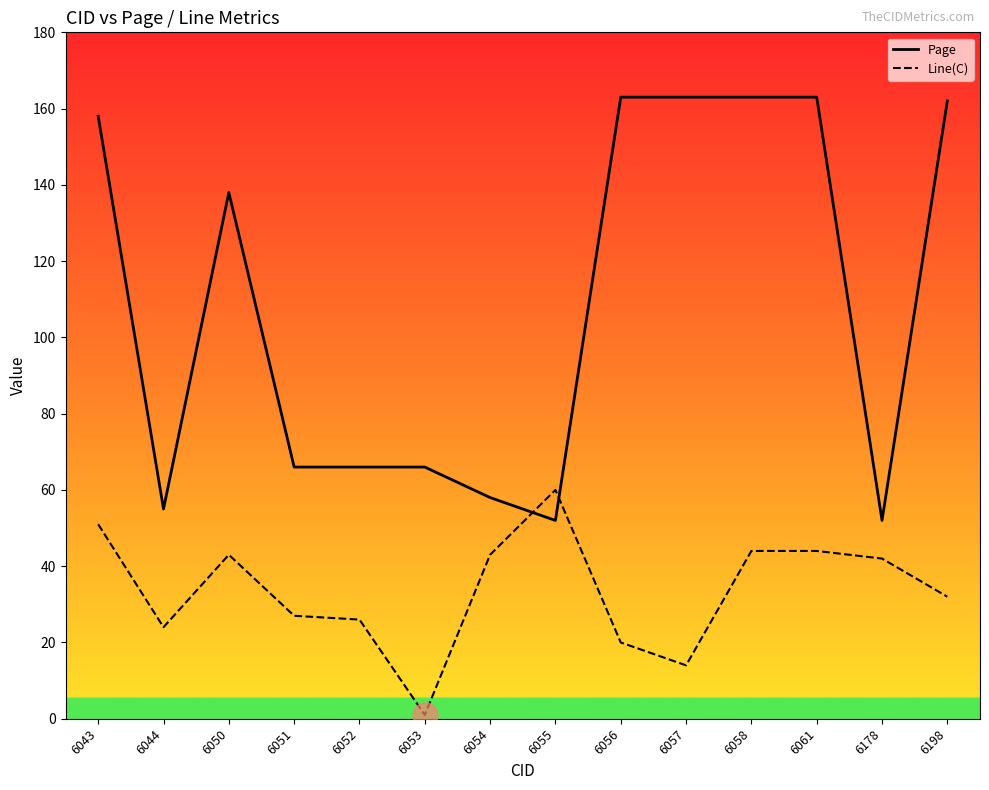

What is the total value across all series at 6050?

181